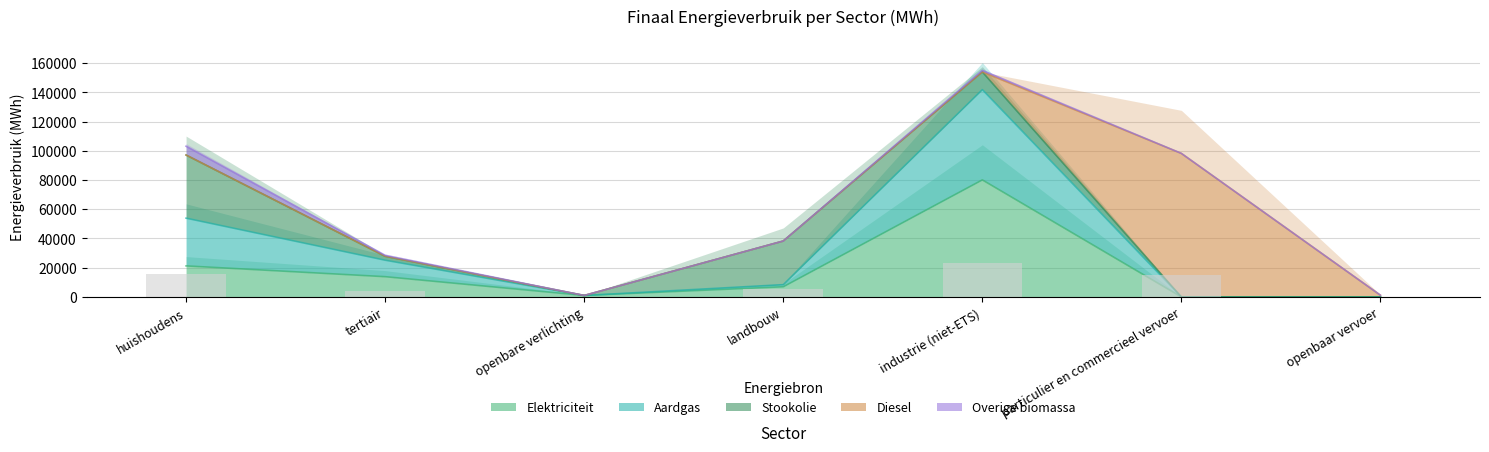

What is the label of the 1st bar from the left?

huishoudens